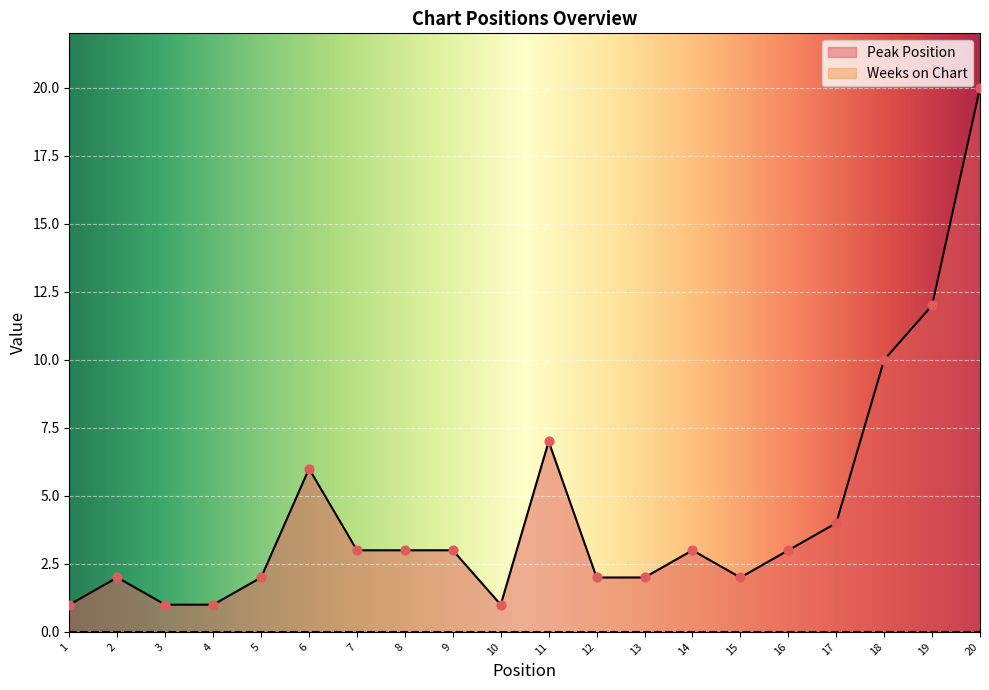

What is the ratio of the value at 10 to the value at 14?

0.3